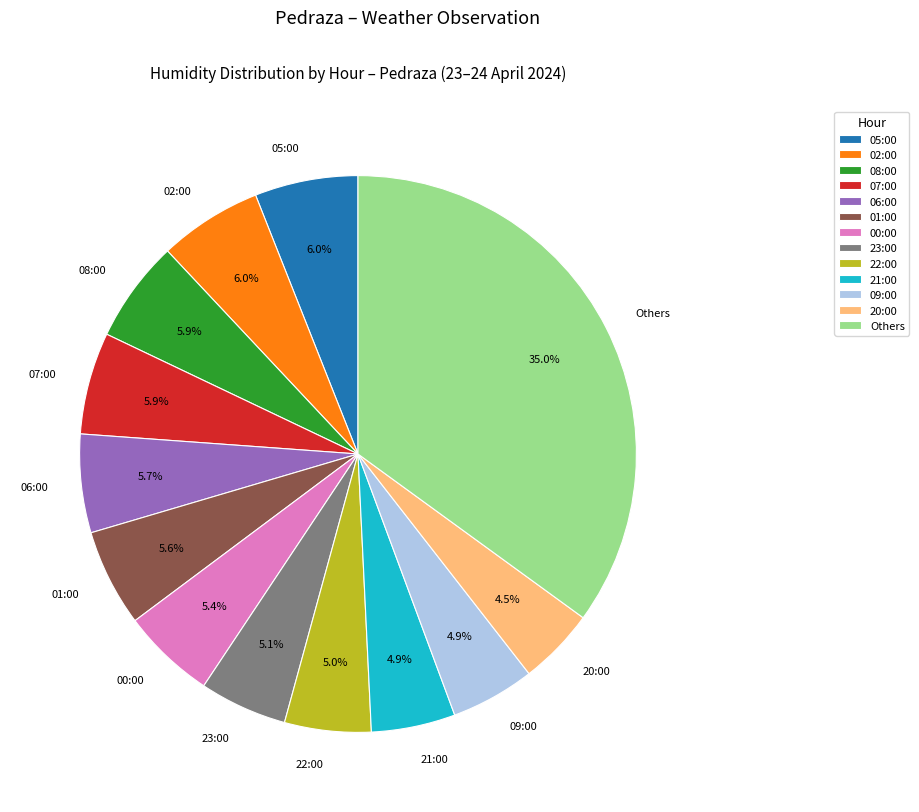

The 21:00 slice represents 5% of the pie. True or false?

True